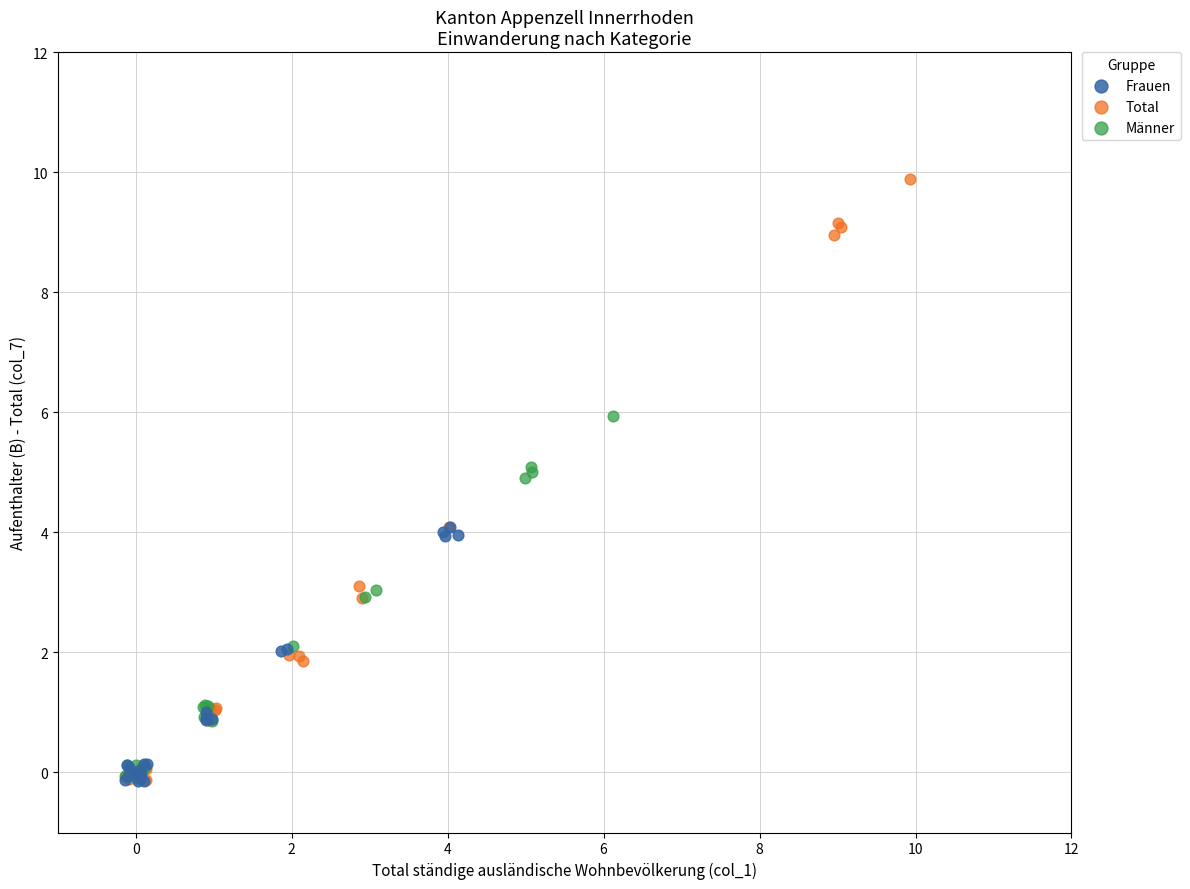

Which series has the largest Y range (max minus min)?

Total